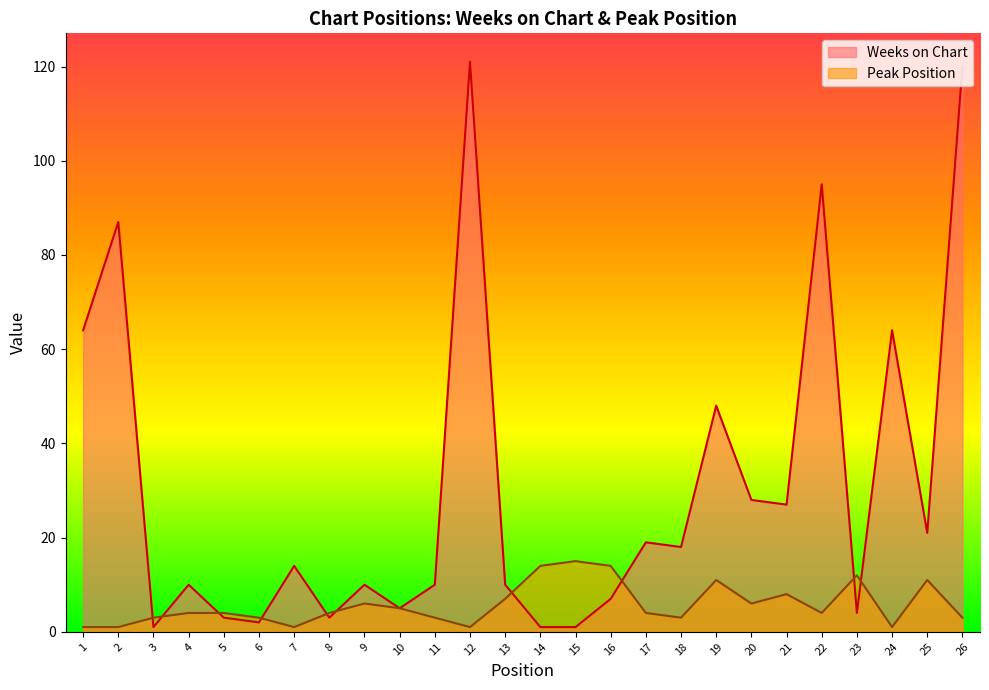

At which label is Weeks on Chart closest to 61?

1